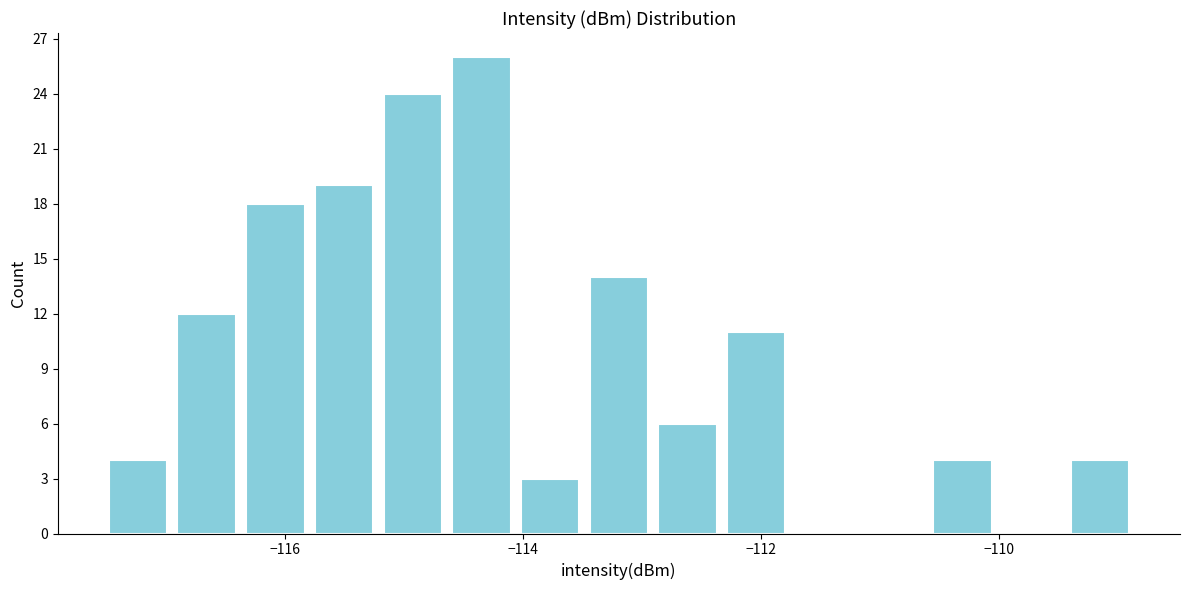

Read against the x-axis, roughly where is the centre of the tallest bar?

-114.4